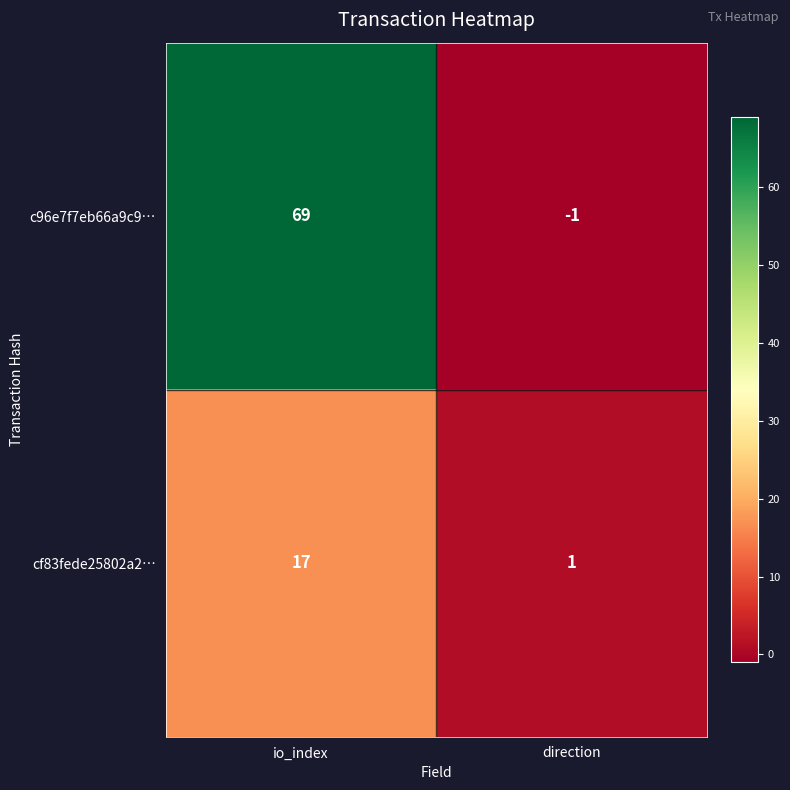

Rank the series at direction from highest to lowest value.

cf83fede25802a2…, c96e7f7eb66a9c9…